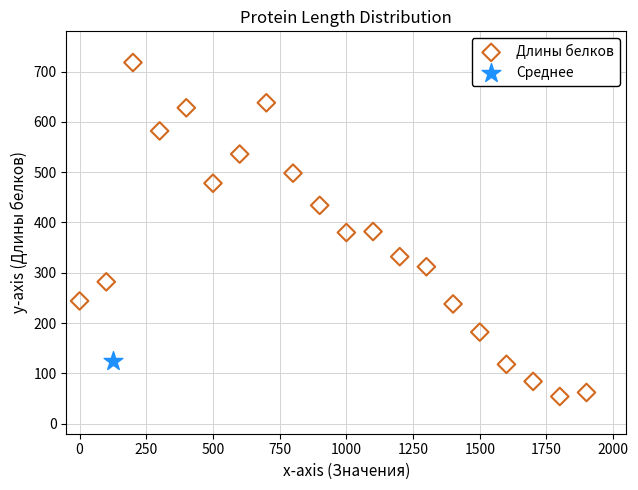

What are all the series names shown in the legend?

Длины белков, Среднее